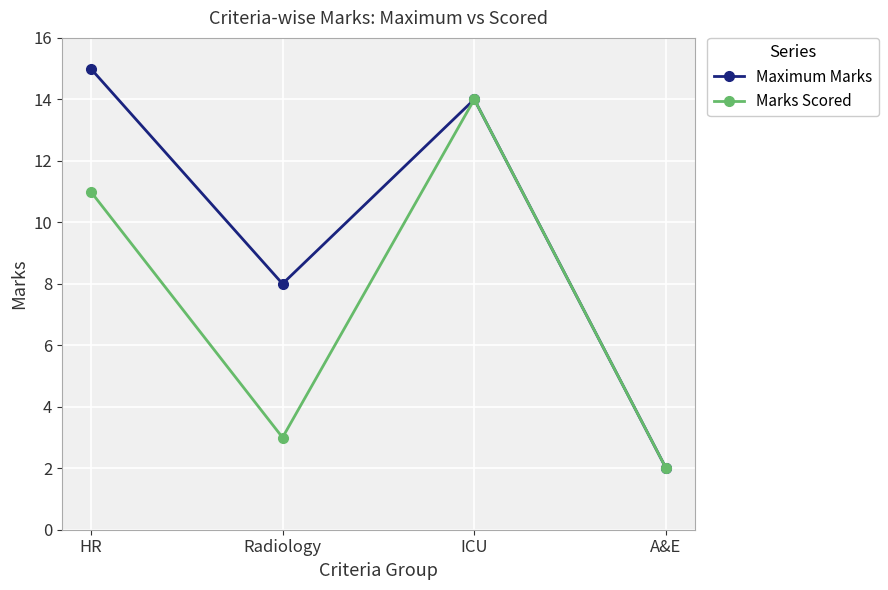

What is the average value of the Marks Scored series?

8